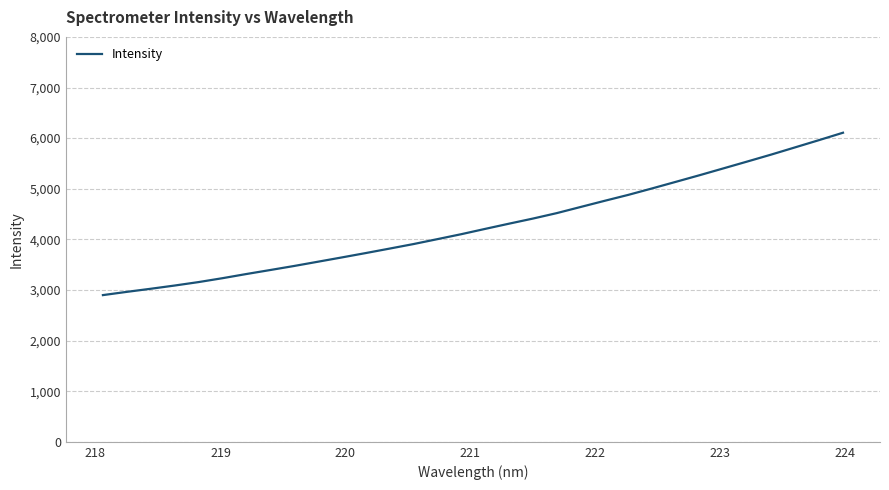

What is the difference between the maximum and minimum values?

3208.1